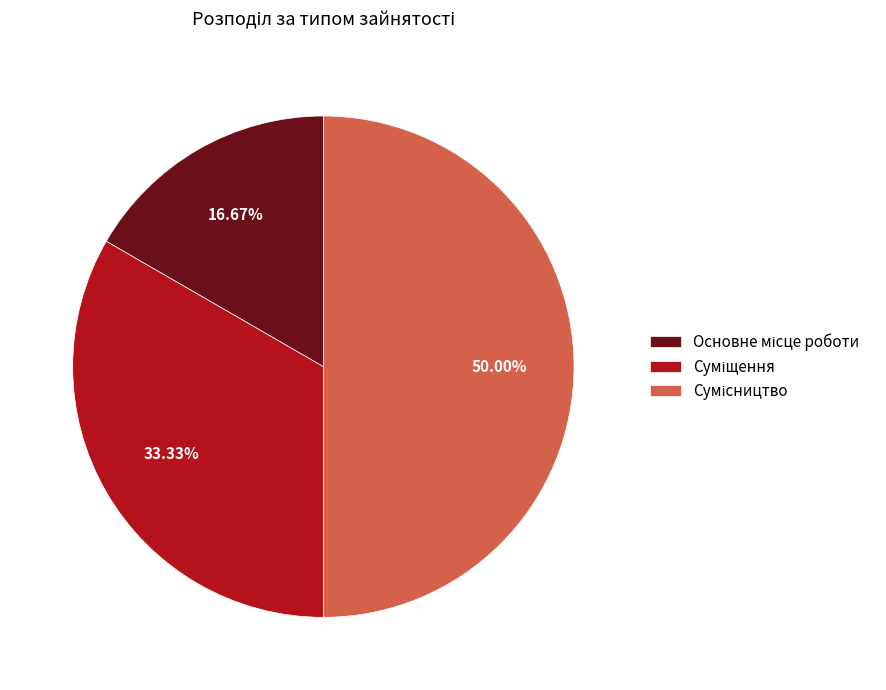

Which category has the smallest portion of the pie?

Основне місце роботи